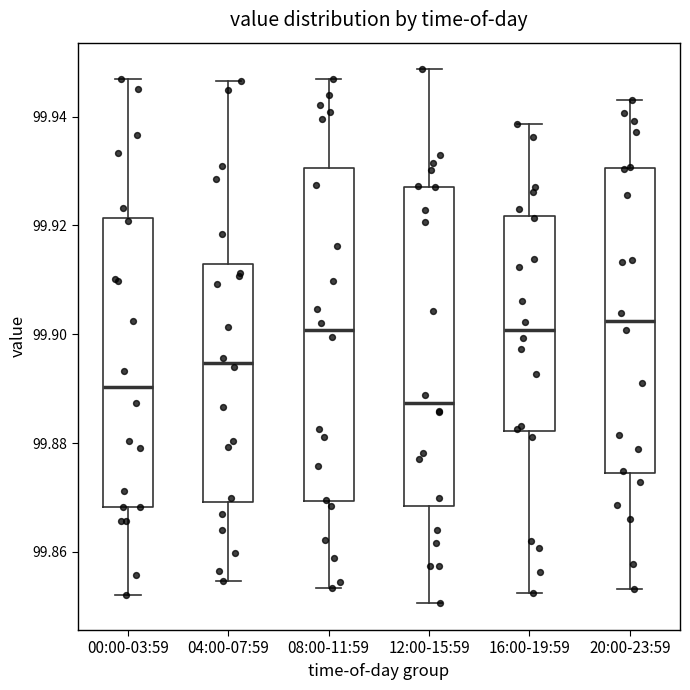

Reading left to right, transcribe this box plot: for each box, give where its median line is, the range the box spans, and where its two whiskers end, as read against the y-axis. The values are not printed on the chart, so give them approximately, as read against the axis.

00:00-03:59: median 99.890, box 99.868 to 99.922, whiskers 99.852 to 99.946
04:00-07:59: median 99.894, box 99.870 to 99.912, whiskers 99.854 to 99.946
08:00-11:59: median 99.900, box 99.870 to 99.930, whiskers 99.854 to 99.946
12:00-15:59: median 99.888, box 99.868 to 99.928, whiskers 99.850 to 99.948
16:00-19:59: median 99.900, box 99.882 to 99.922, whiskers 99.852 to 99.938
20:00-23:59: median 99.902, box 99.874 to 99.930, whiskers 99.854 to 99.942